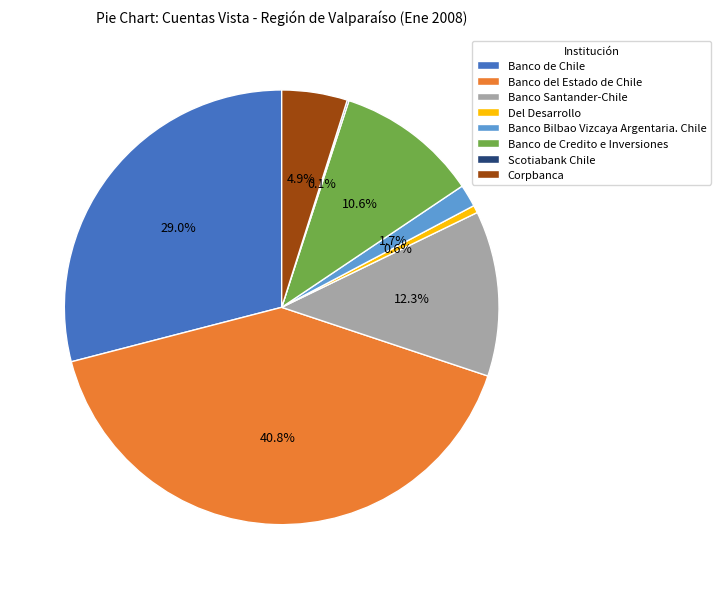

Approximately how many times larger is the value at Banco de Chile compared to Banco de Credito e Inversiones?

2.7